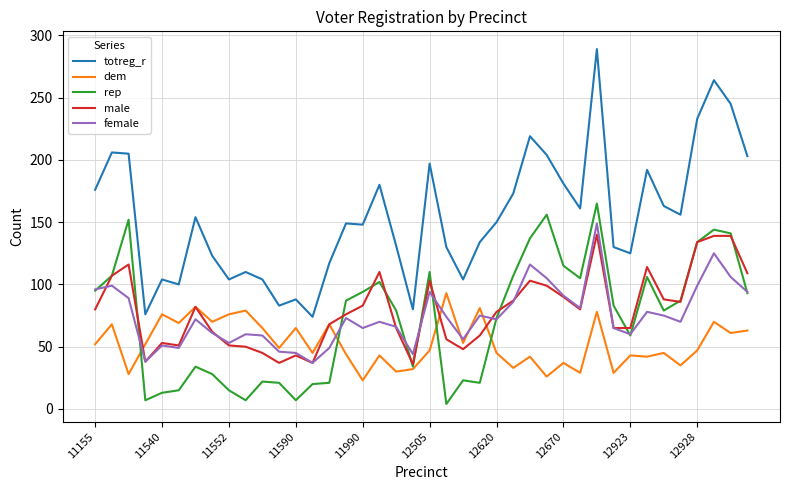

What are all the series names shown in the legend?

totreg_r, dem, rep, male, female